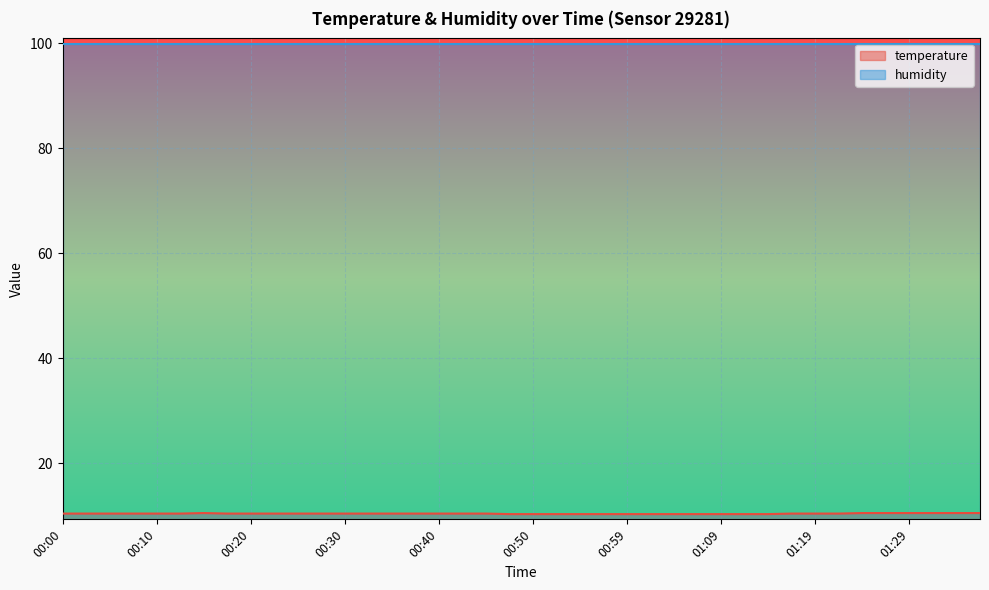

List the labels in order of value, largest first.

00:15, 01:24, 01:27, 01:29, 01:32, 01:34, 01:37, 00:00, 00:03, 00:05, 00:08, 00:10, 00:13, 00:18, 00:20, 00:22, 00:25, 00:27, 00:30, 00:32, 00:35, 00:37, 00:40, 00:42, 00:45, 01:17, 01:19, 01:22, 00:47, 00:50, 00:52, 00:54, 00:57, 00:59, 01:02, 01:04, 01:07, 01:09, 01:12, 01:15